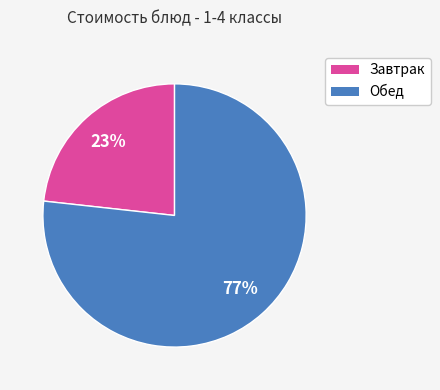

To the nearest percent, what is the average slice percentage?

50%